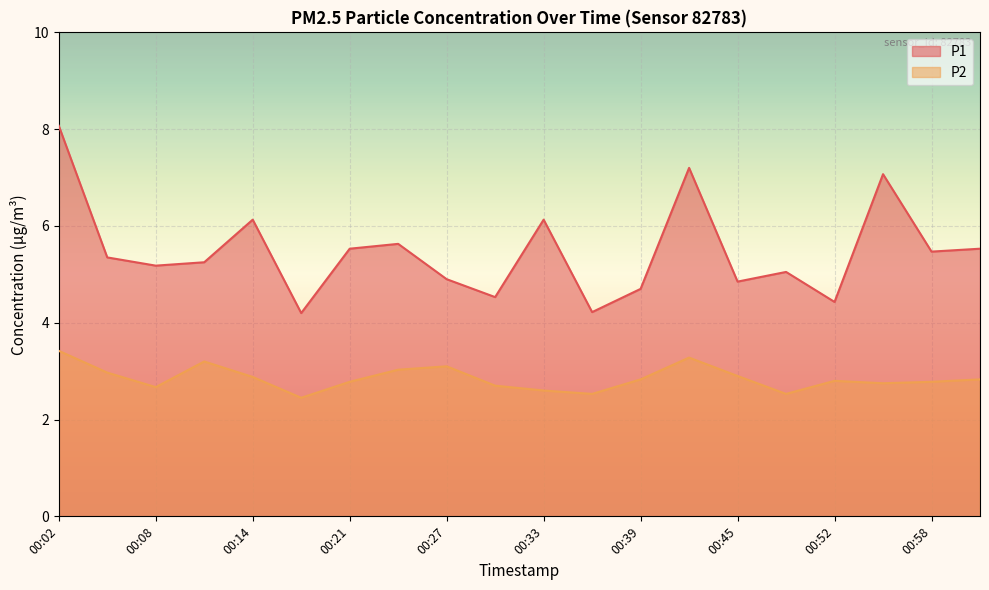

What is the sum of all P1 values?

109.4